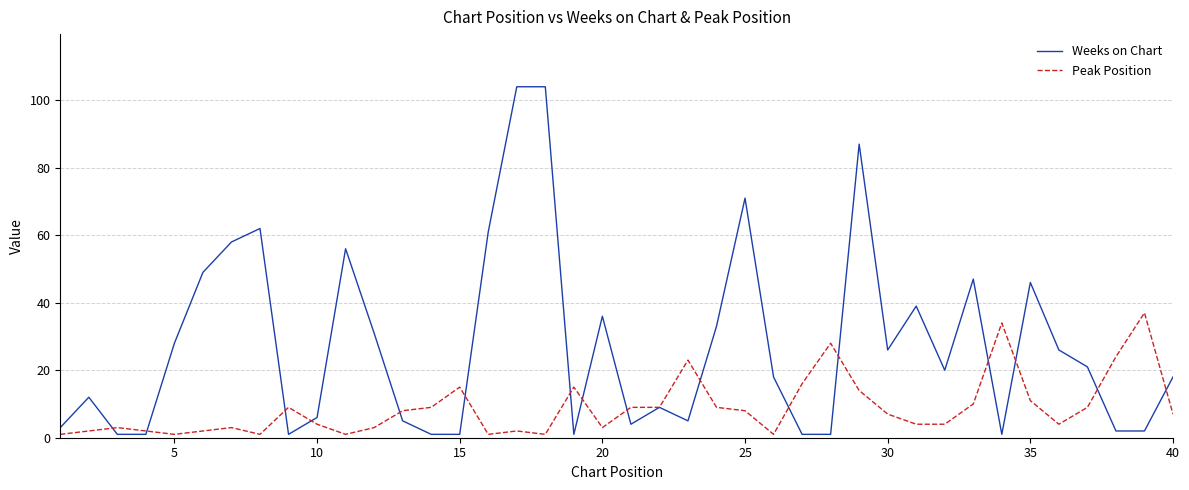

Which series has the largest total across all categories?

Weeks on Chart